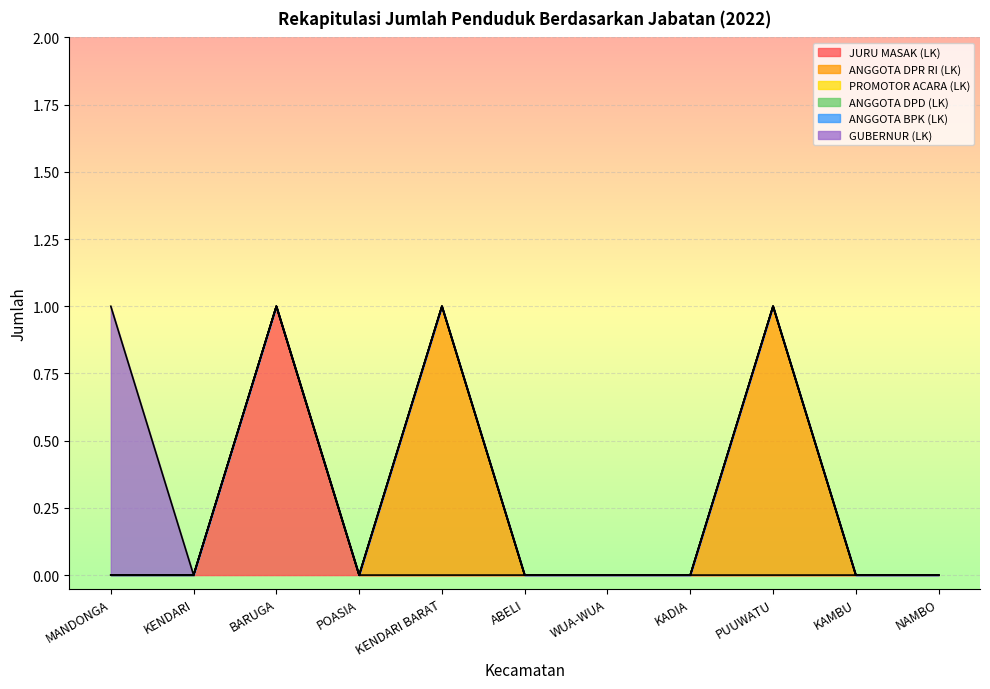

True or false: JURU MASAK (LK) and ANGGOTA BPK (LK) cross at least once.

False